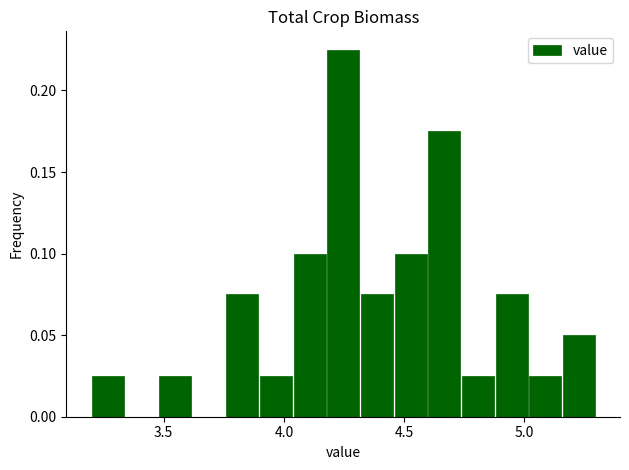

Read against the x-axis, roughly where is the centre of the tallest bar?

4.25